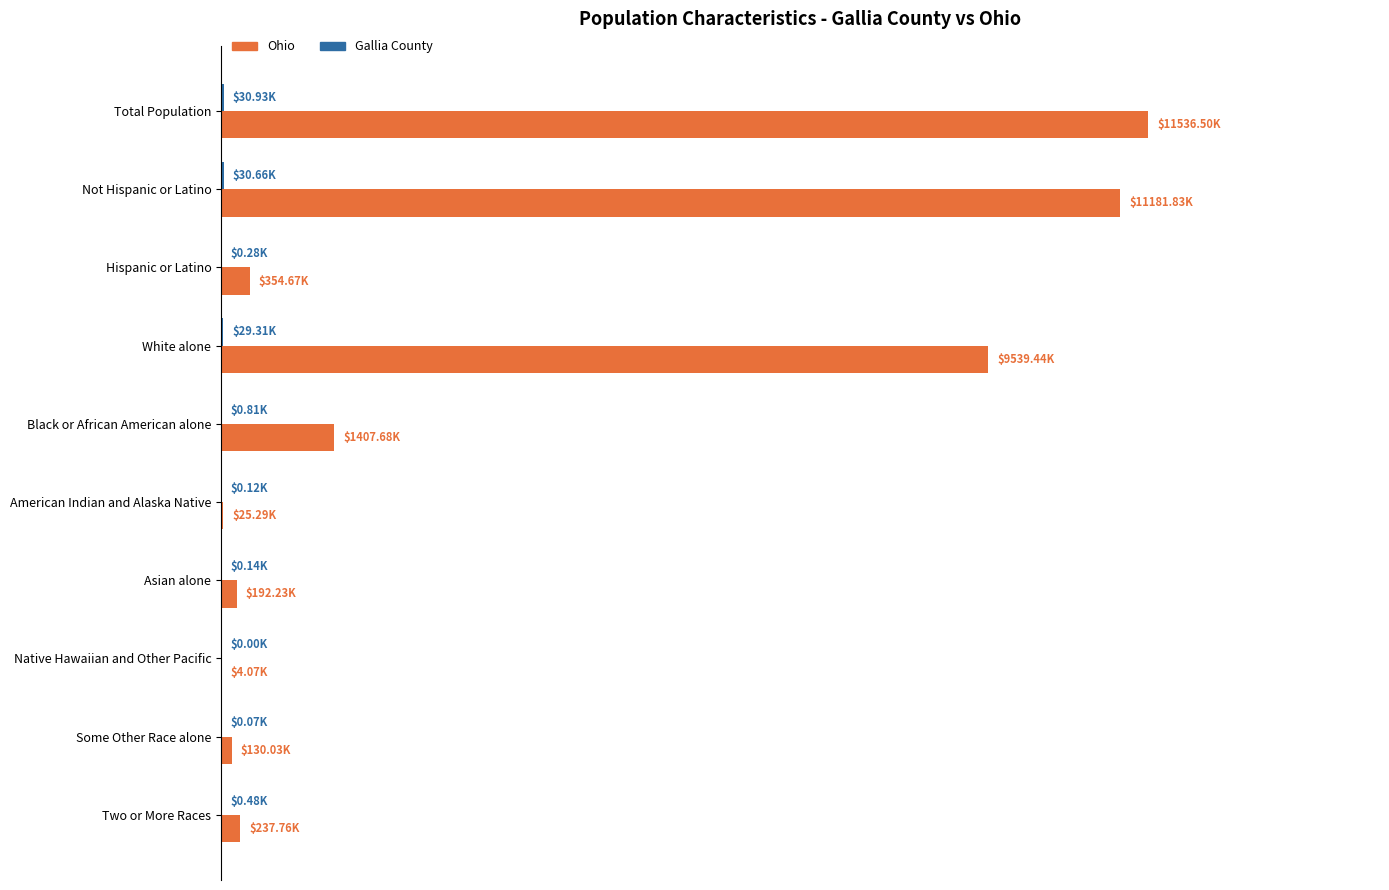

What is the difference between the maximum and second lowest values in the Gallia County series?

30861